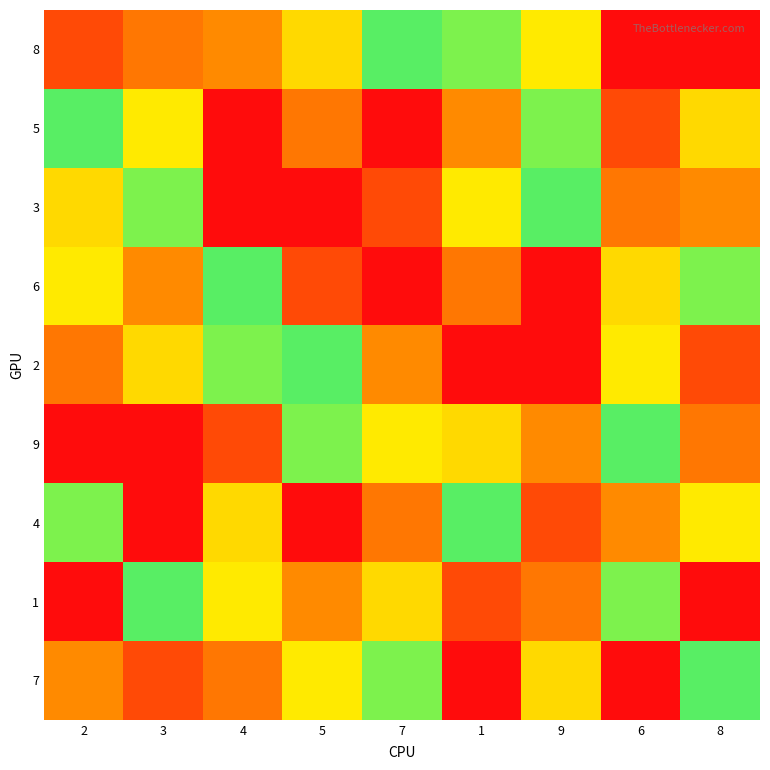

What is the total value across all series at 8?

45